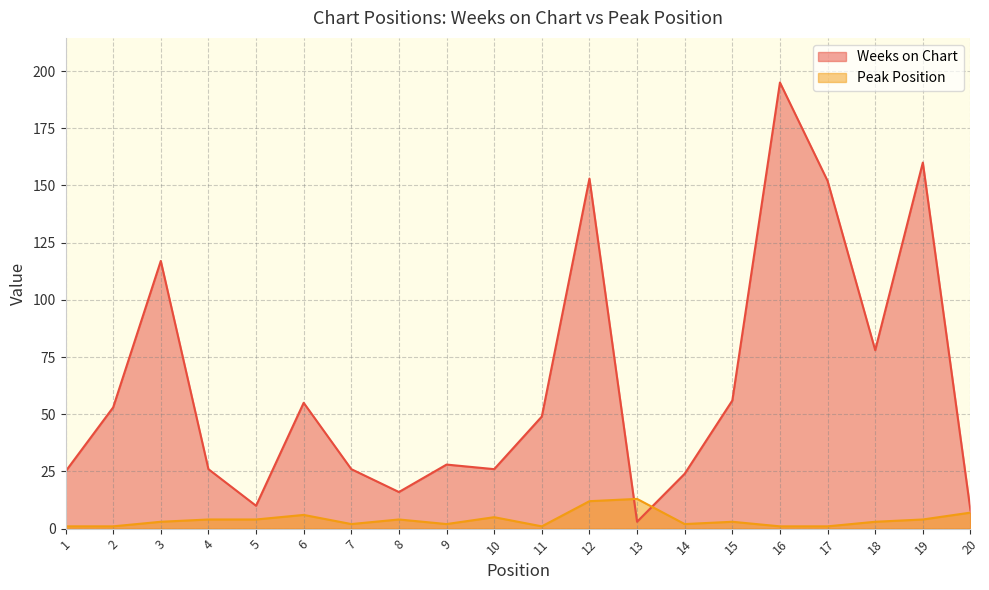

At which category does Peak Position reach its first local peak?

6